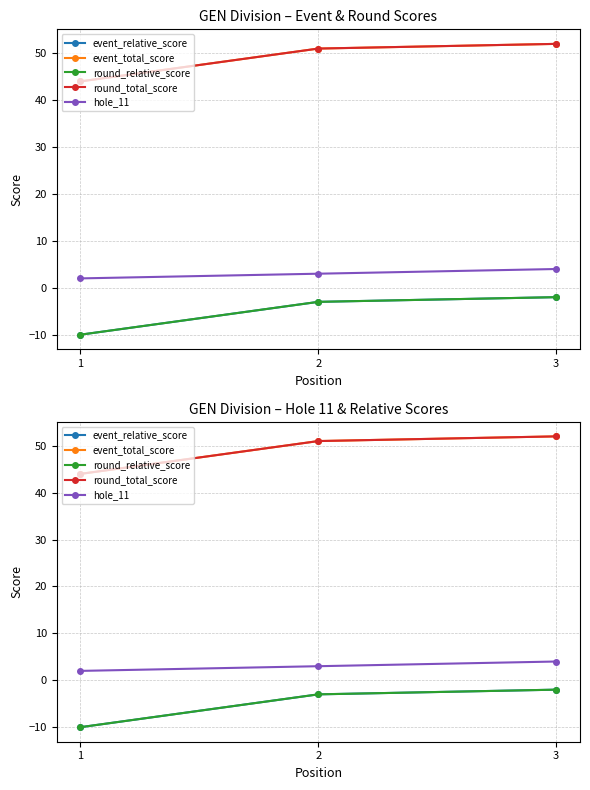

Count the number of categories in the chart.

3